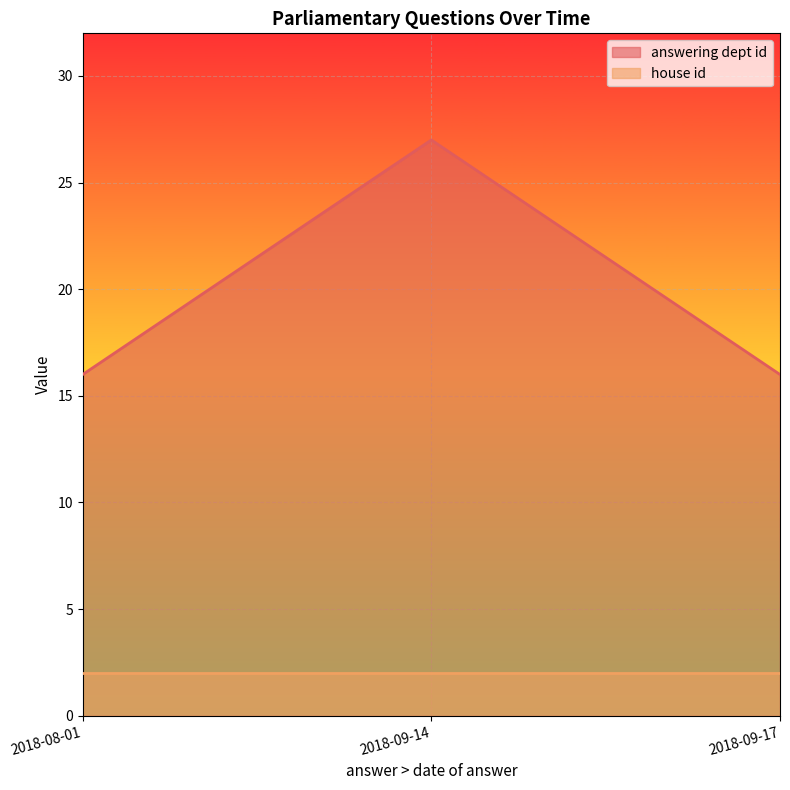

At which category does the chart reach its minimum across all series?

2018-09-14